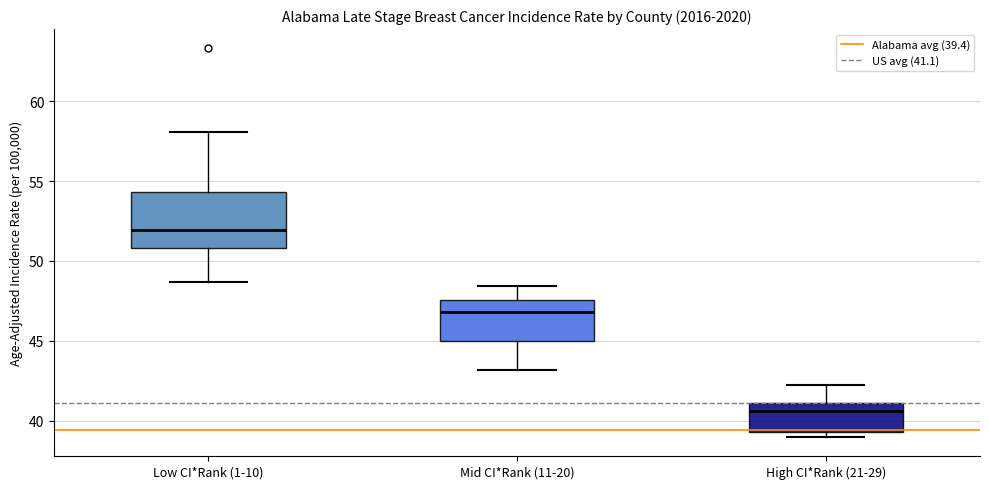

Comparing the boxes themselves (not the whiskers), which one is the tallest?

Low CI*Rank (1-10)